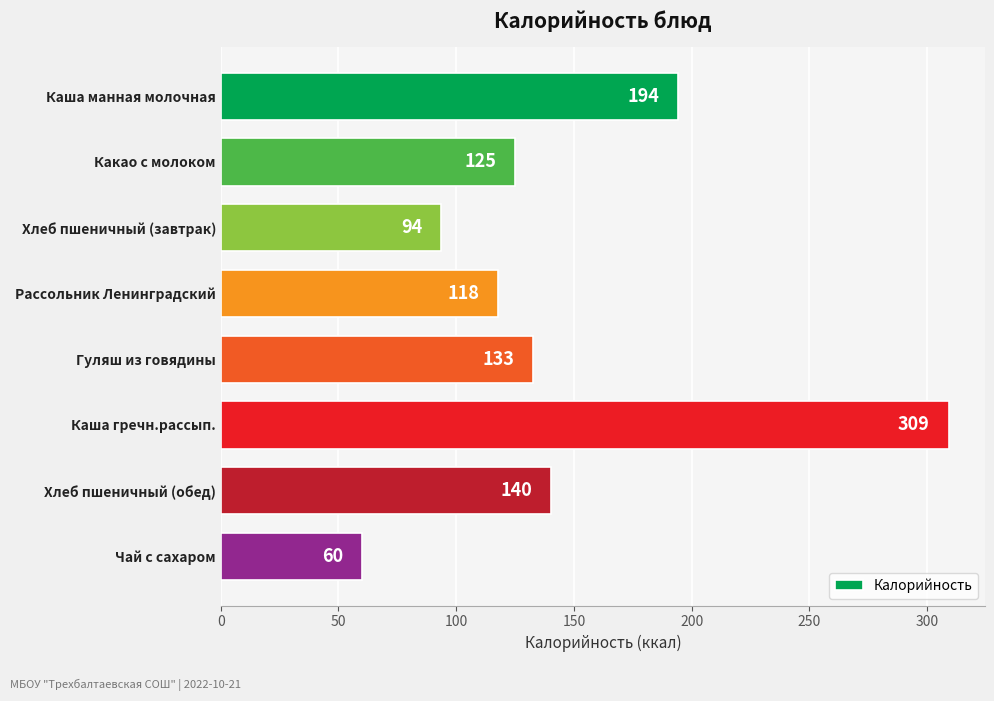

What is the sum of all values?

1172.7